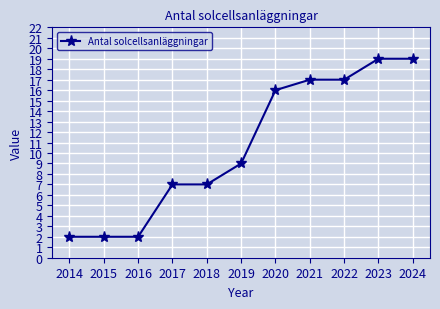

What is the minimum value shown in the chart?

2